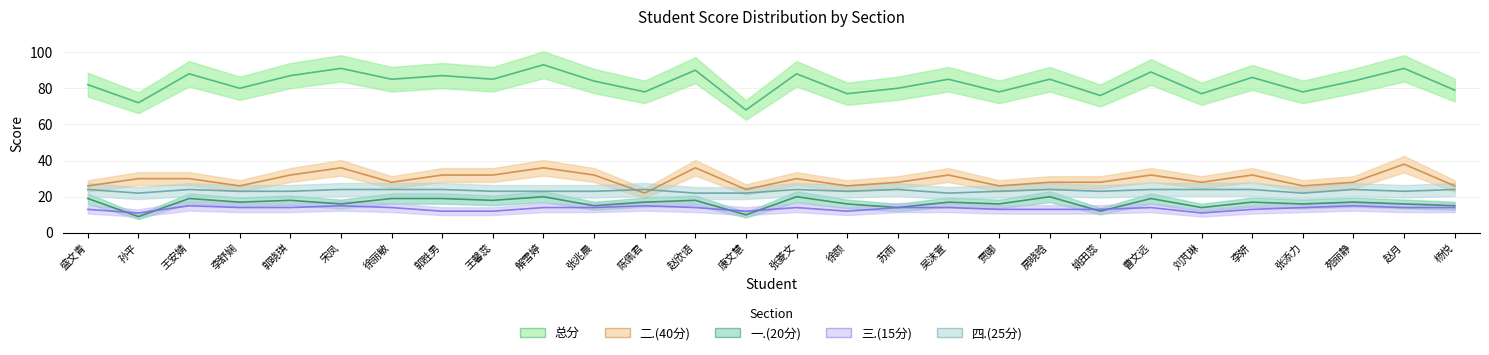

What is the maximum value shown in the chart?

93